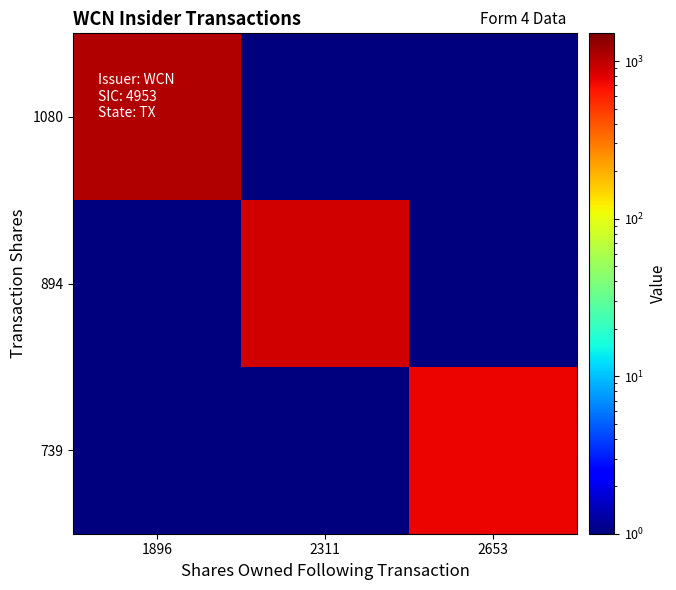

At how many categories does at least one series exceed 864?

2